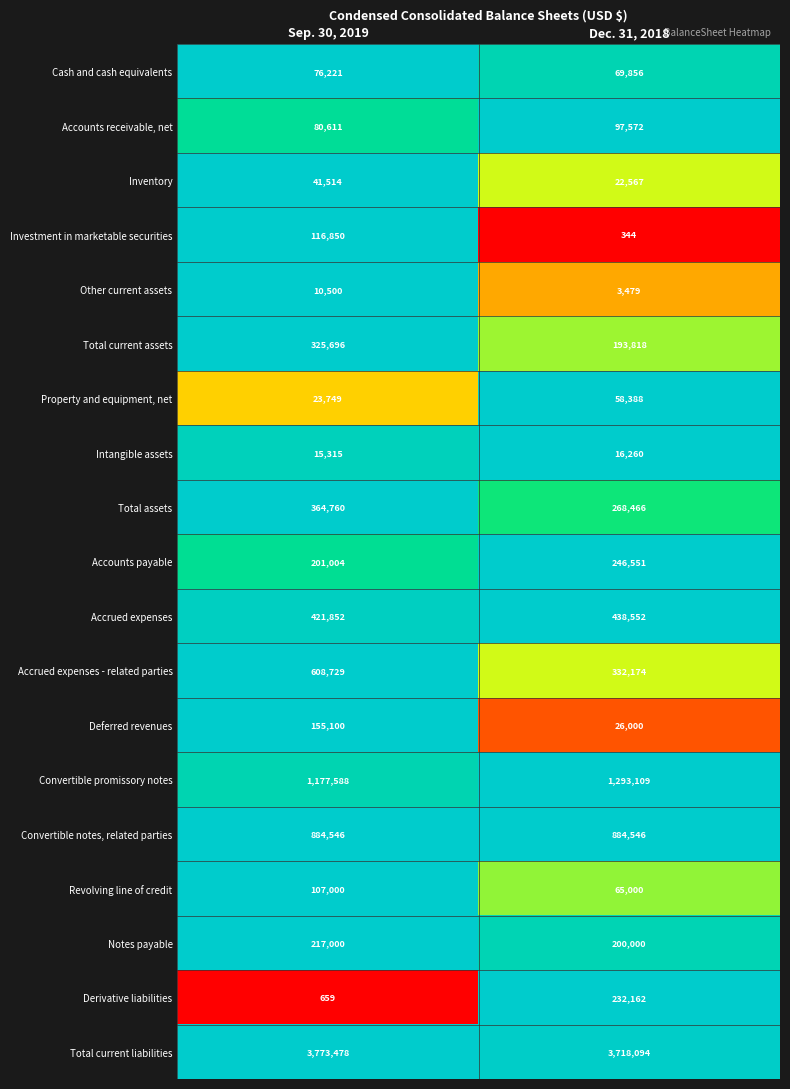

What is the average value of the Total current assets series?

259757